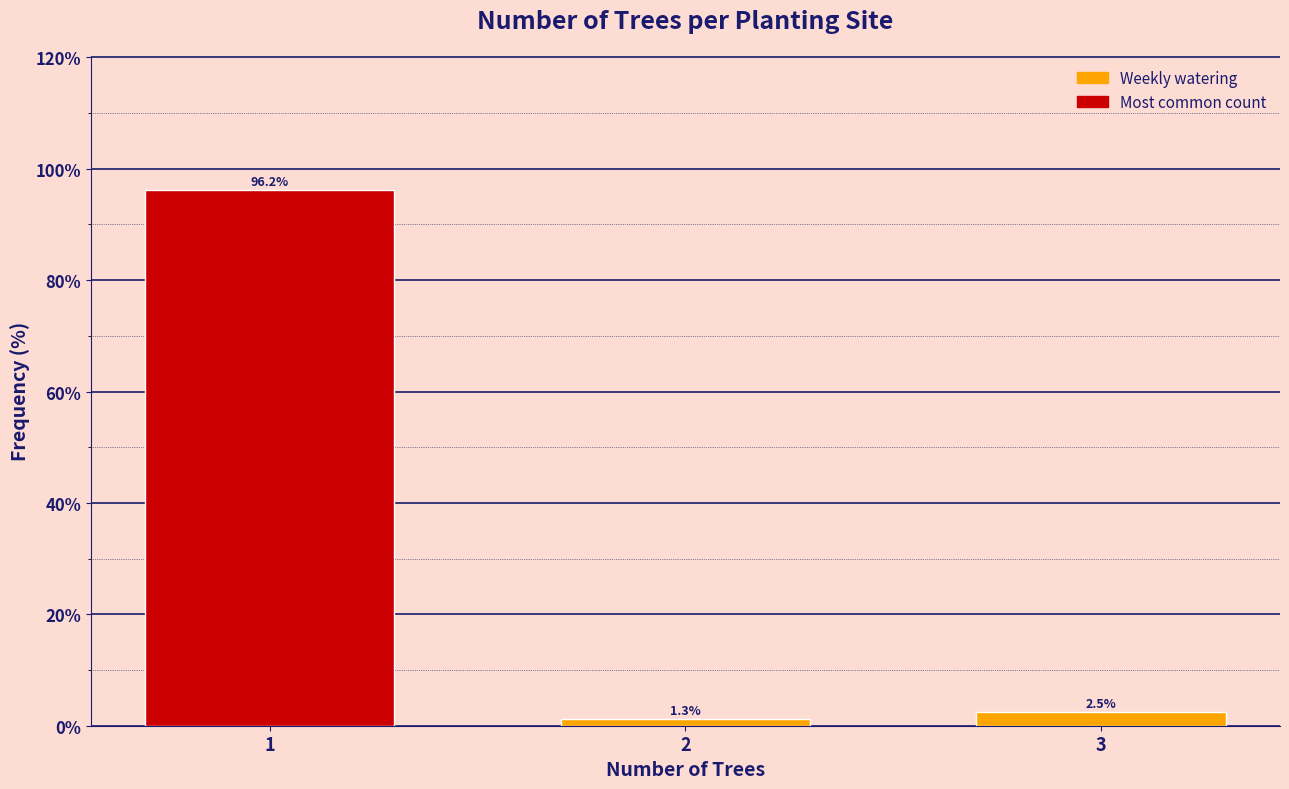

Reading left to right, extract all data points from this chart.

96.2	1.3	2.5